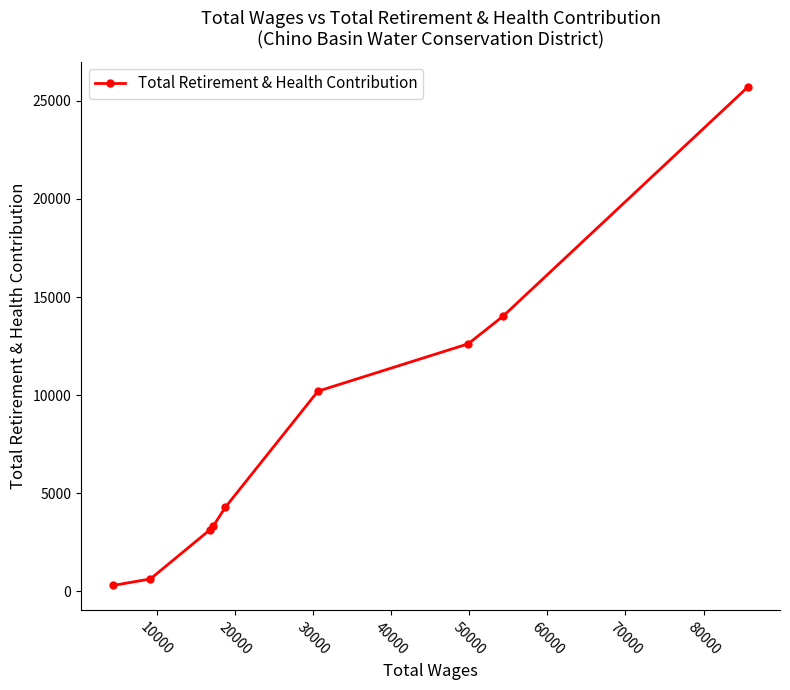

What is the maximum value shown in the chart?

25722